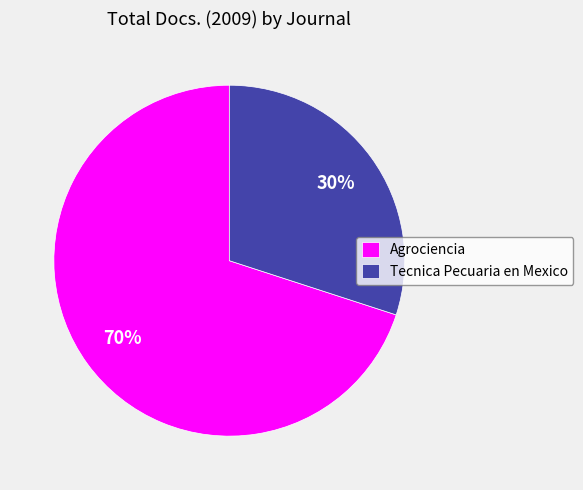

How many segments does this pie chart have?

2